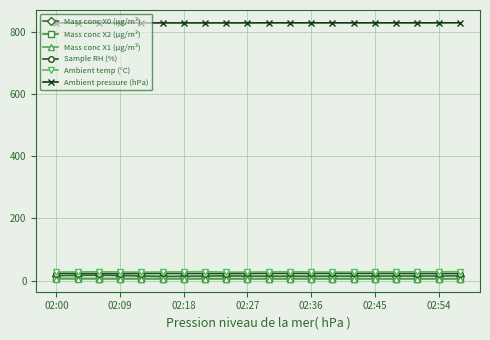

True or false: Sample RH (%) has more than 0 interior local peaks.

True